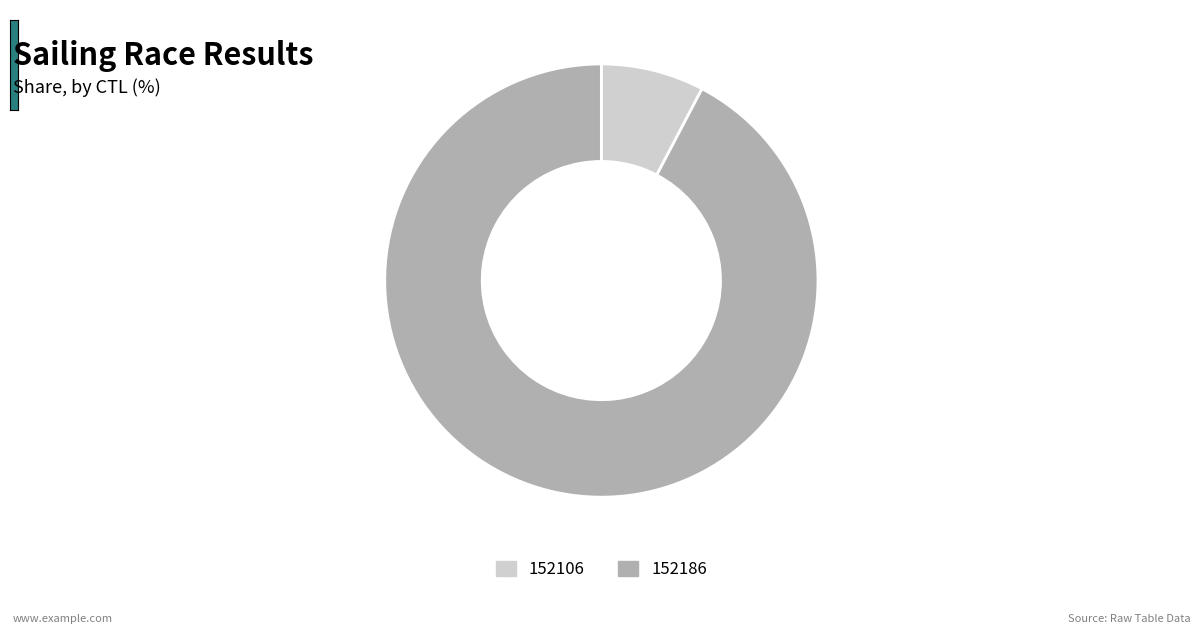

Is it true that 152186 is 92% of the pie?

True